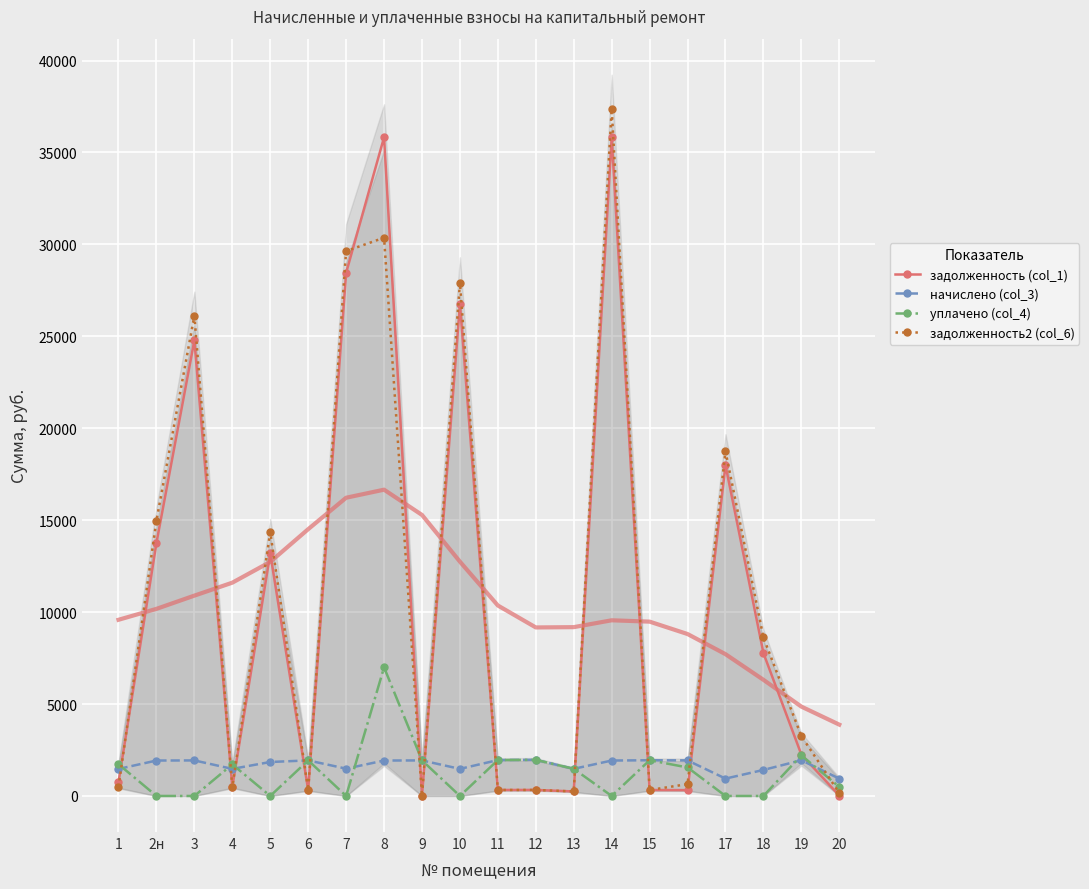

Which has a higher value, 2н or 12?

2н